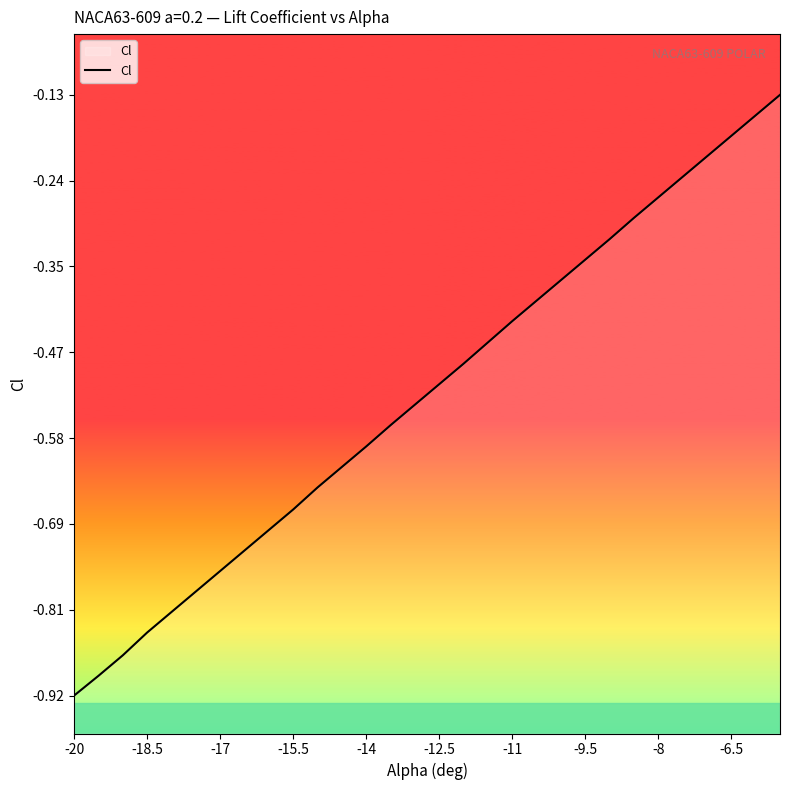

Which label corresponds to the smallest value in the chart?

-20